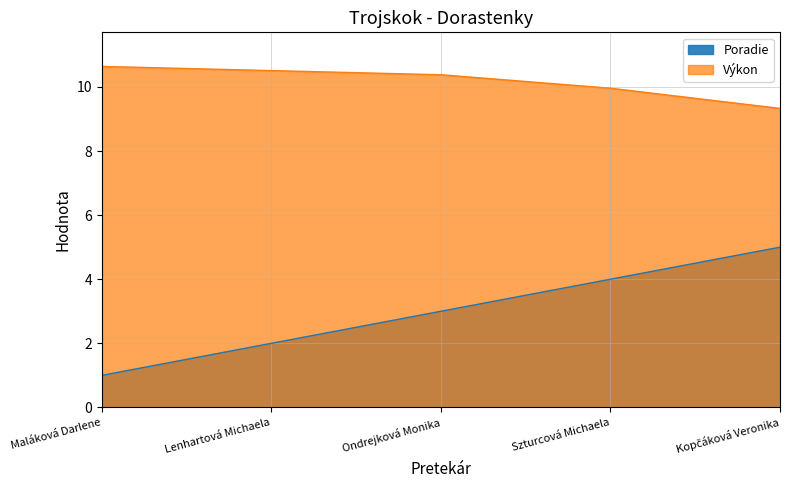

What is the difference between the second highest and second lowest values in the Výkon series?

0.5